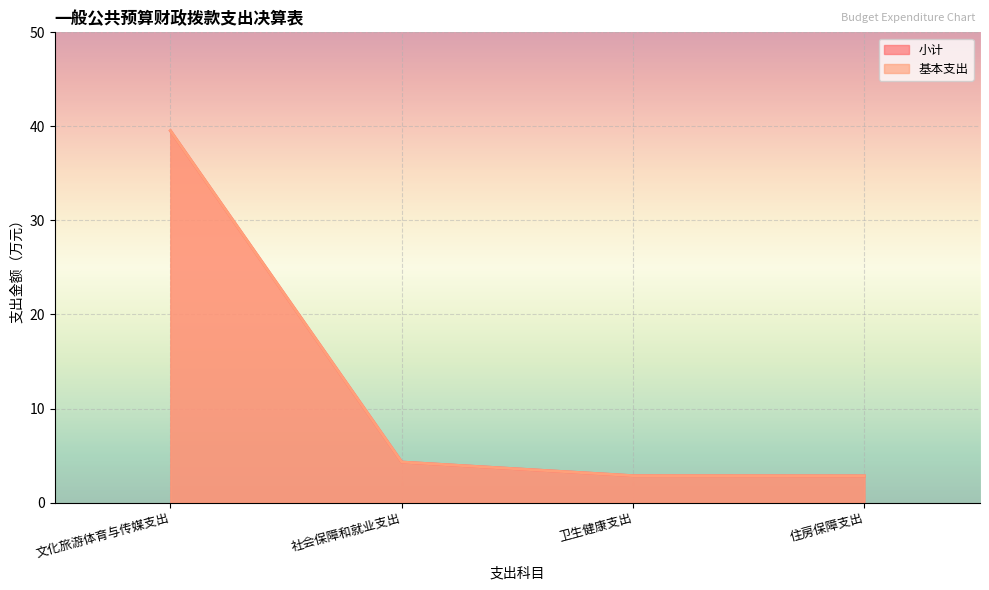

What is the smallest value displayed?

2.8